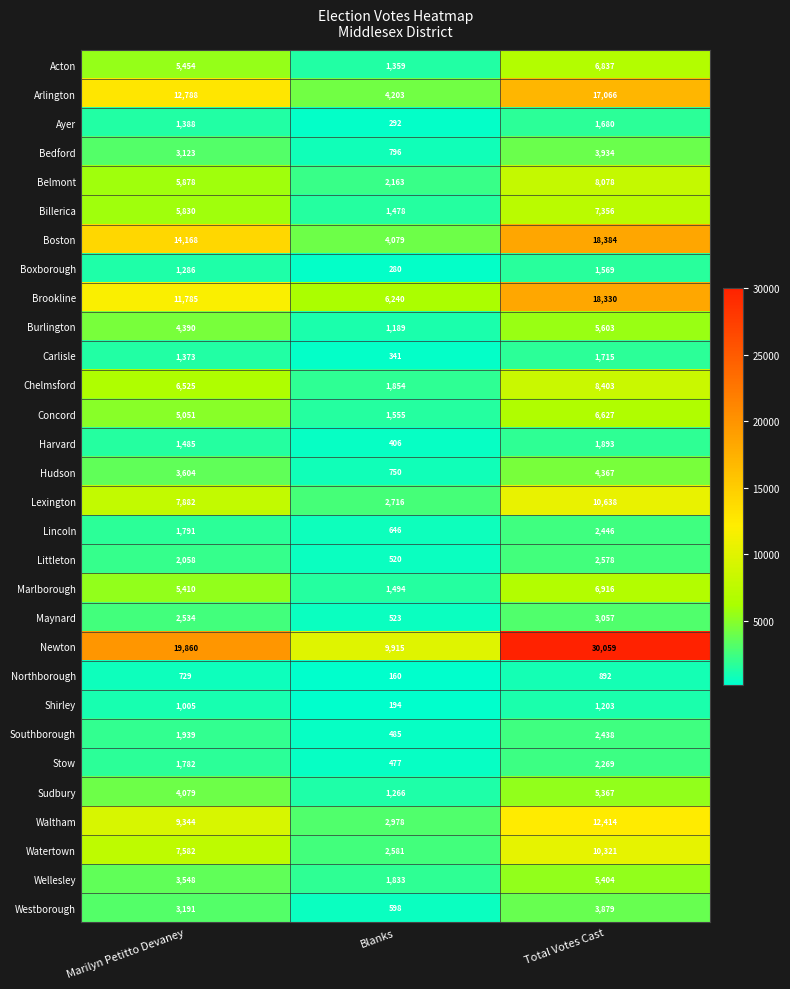

What is the spread (max minus min) of values at Blanks?

9755